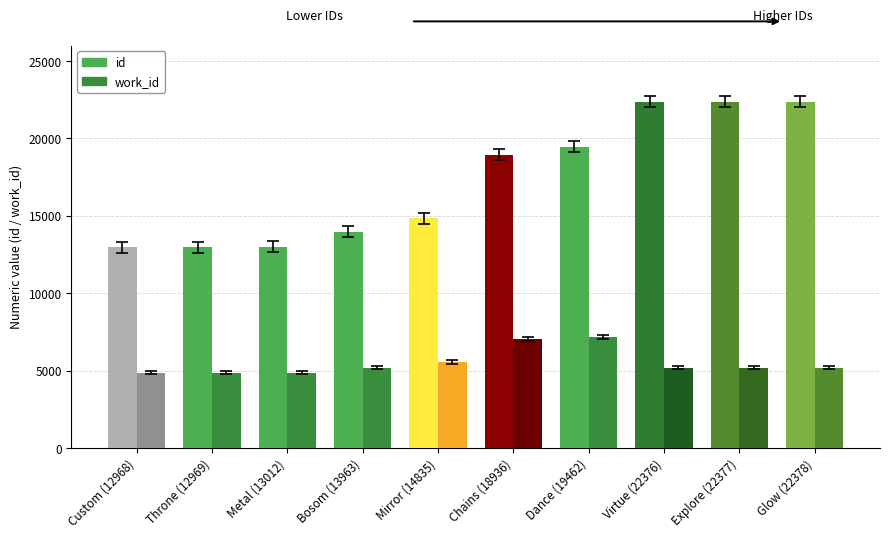

Are the bars grouped side by side (vs. stacked)?

Yes